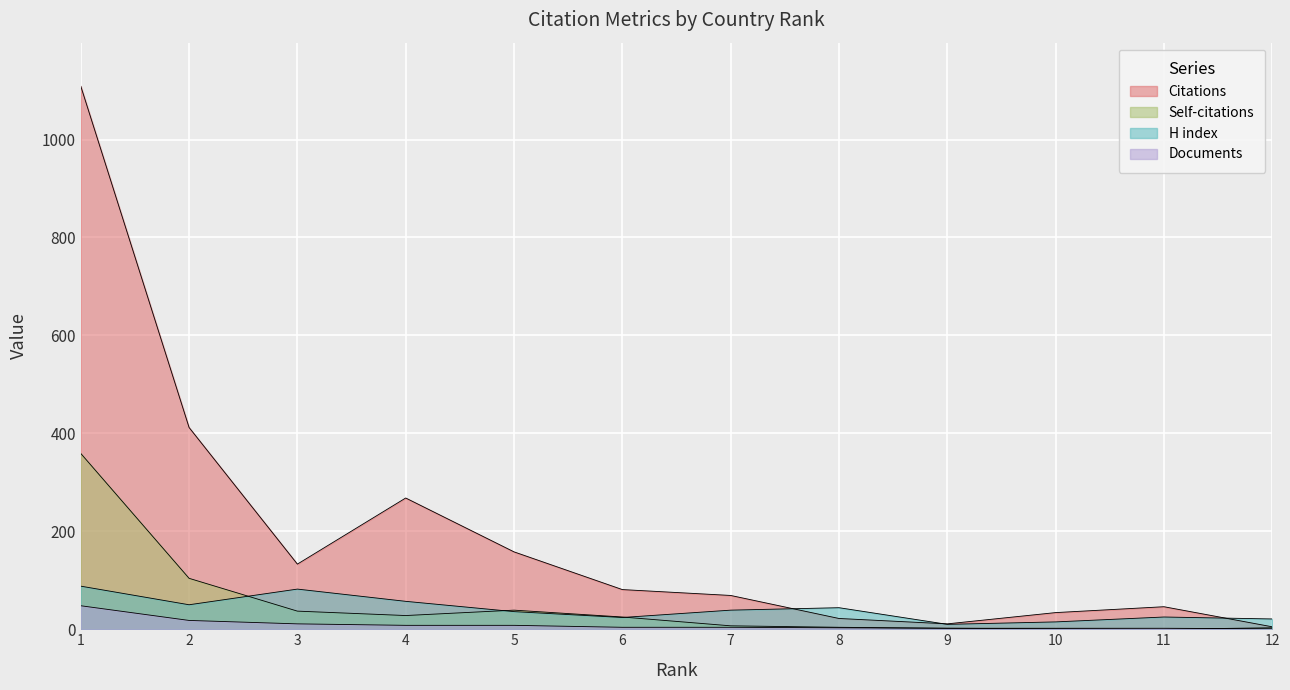

How many distinct data groups are displayed?

4